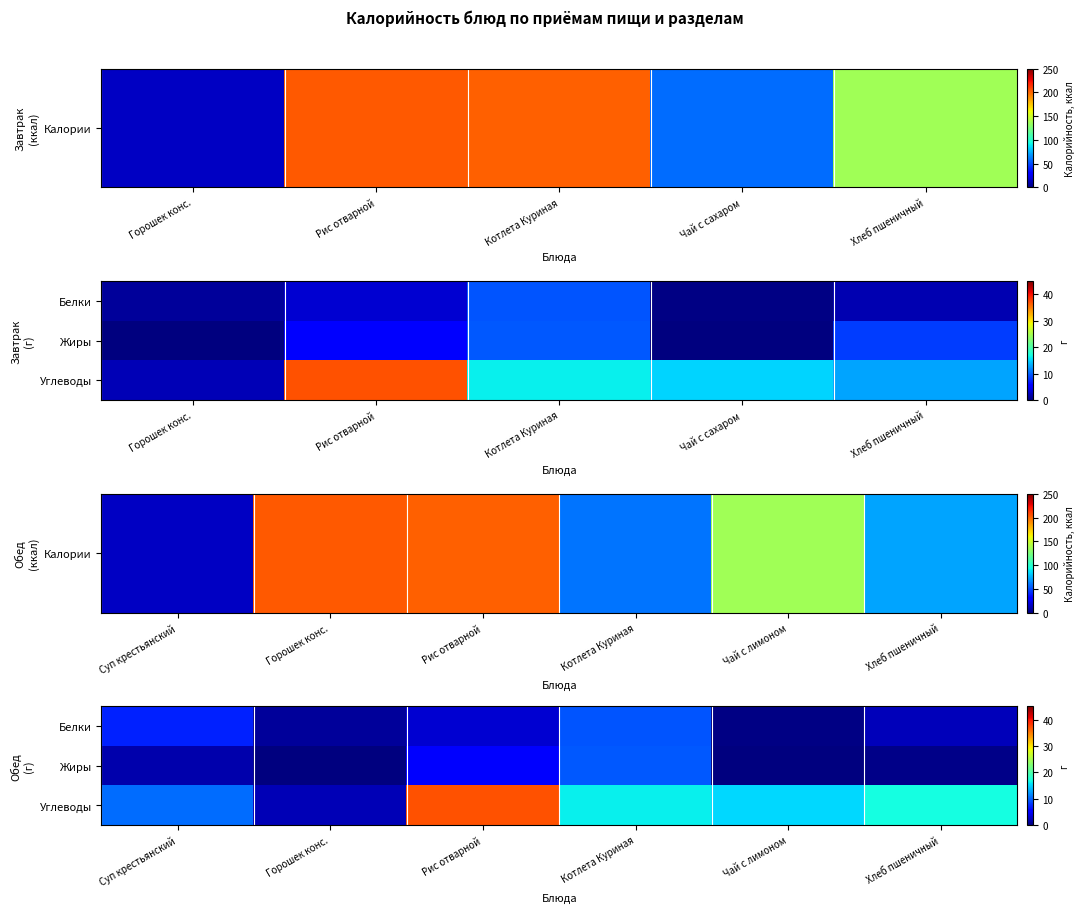

How many values in the Углеводы series exceed 16?

3